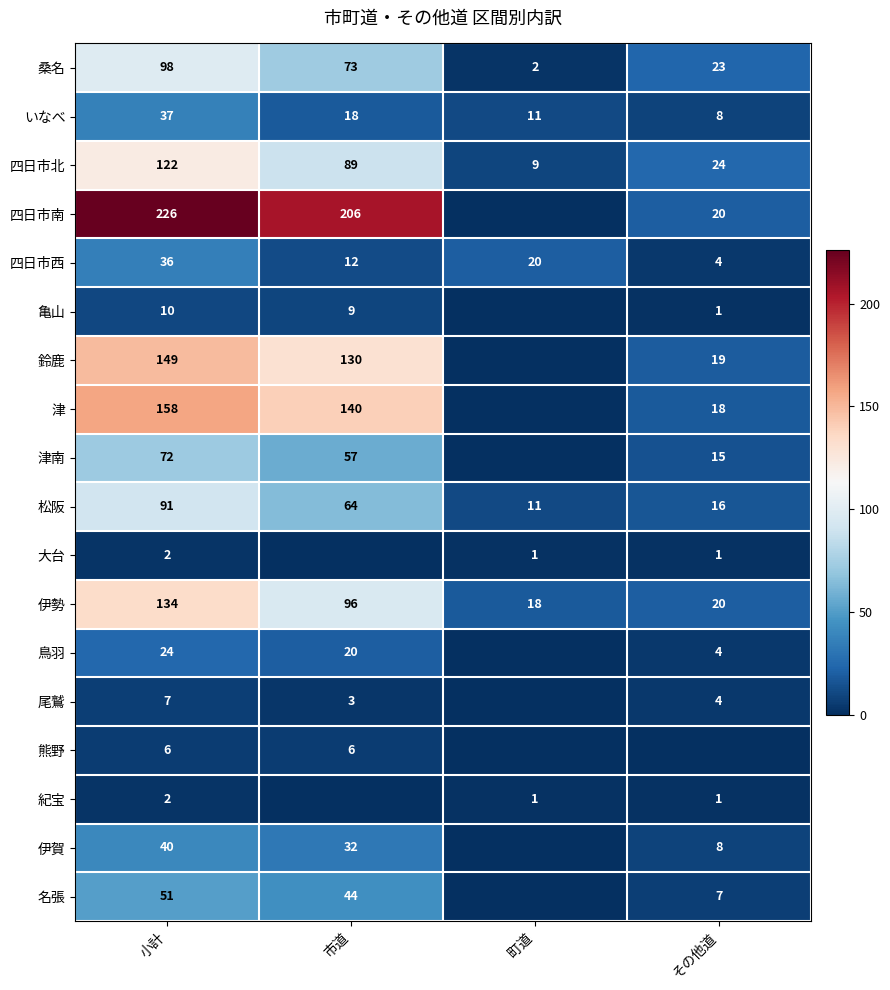

What is the difference between the maximum and minimum values in the 四日市西 series?

32